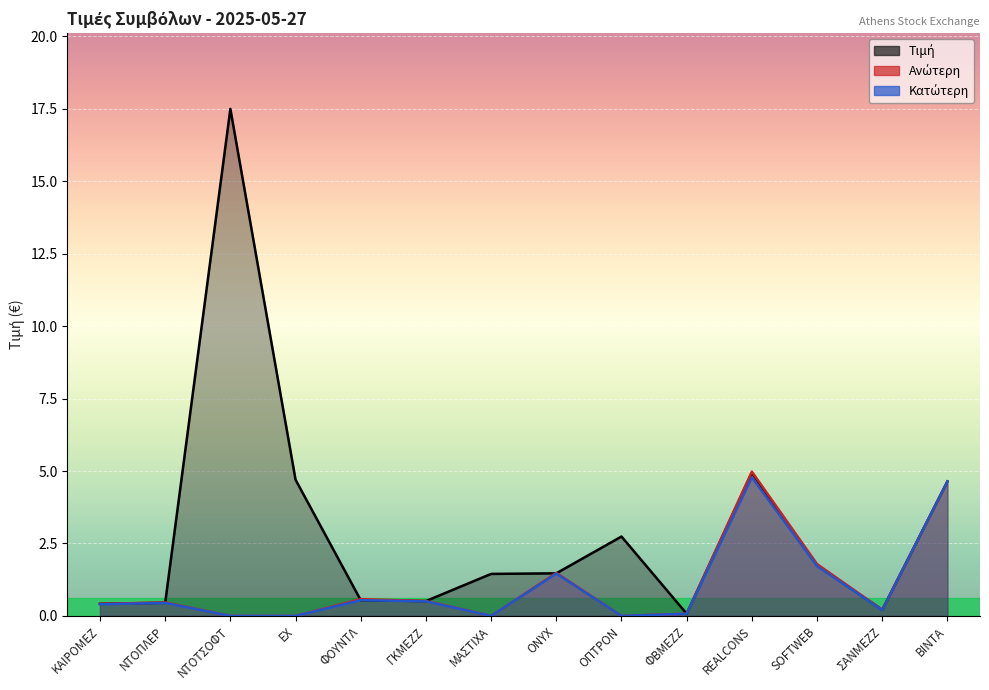

What is the value of the Ανώτερη point at the 14th from the left?

4.6